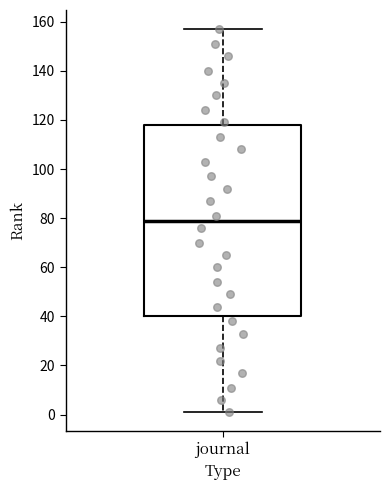

Where is the lower edge of the box for journal on the y-axis? The values are not printed on the chart, so give them approximately, as read against the axis.

40